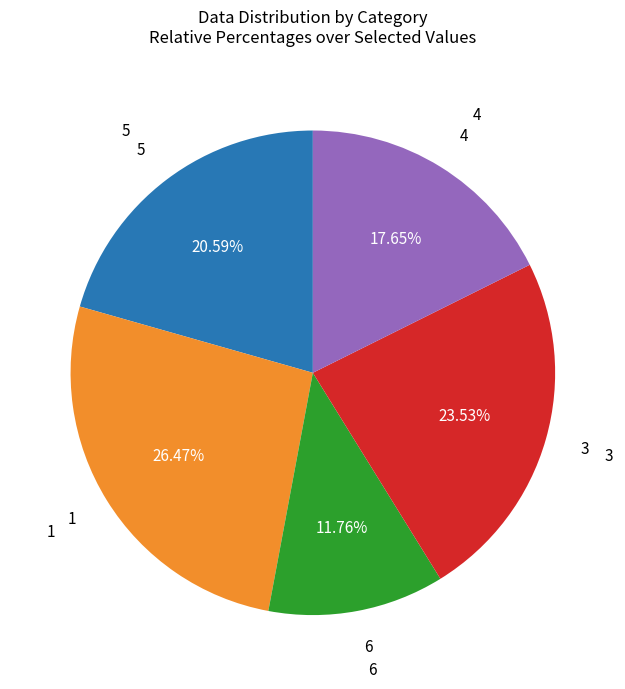

Does any single category account for the majority?

No